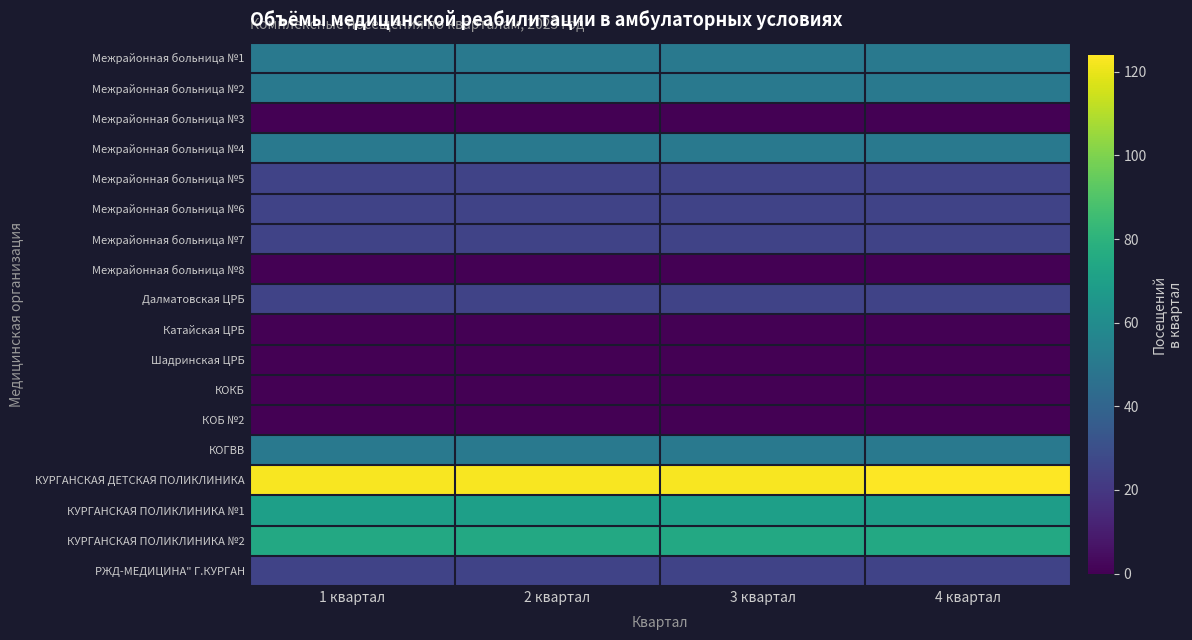

How many distinct data groups are displayed?

18